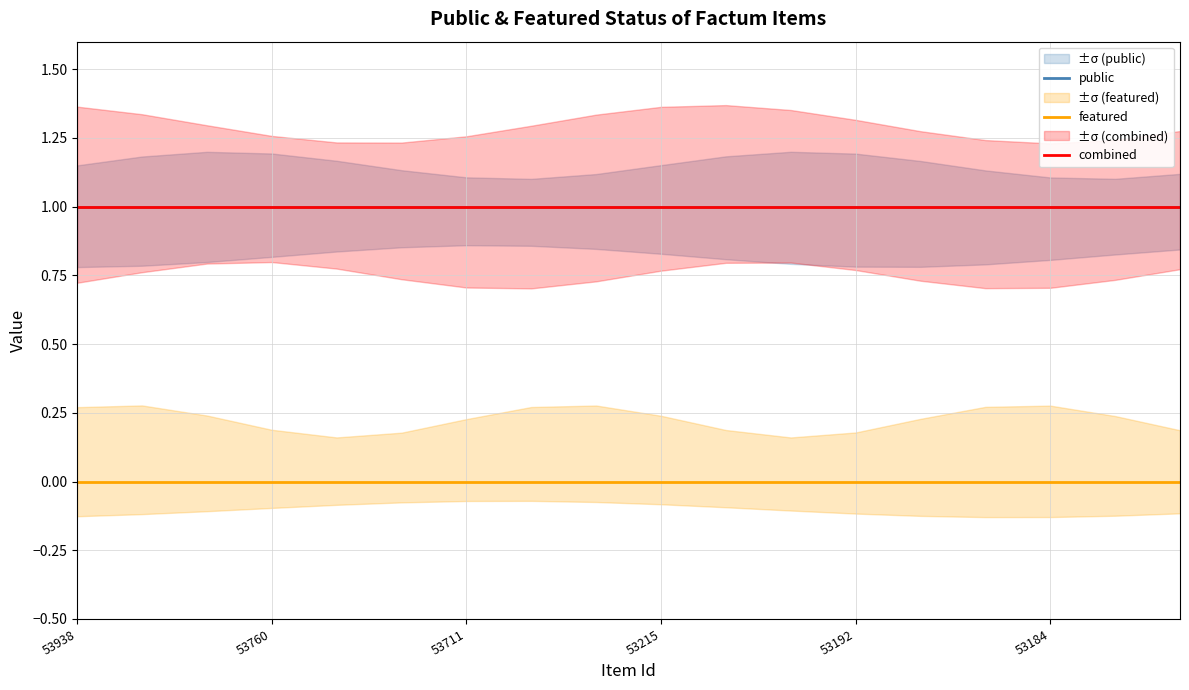

True or false: featured and combined cross at least once.

False